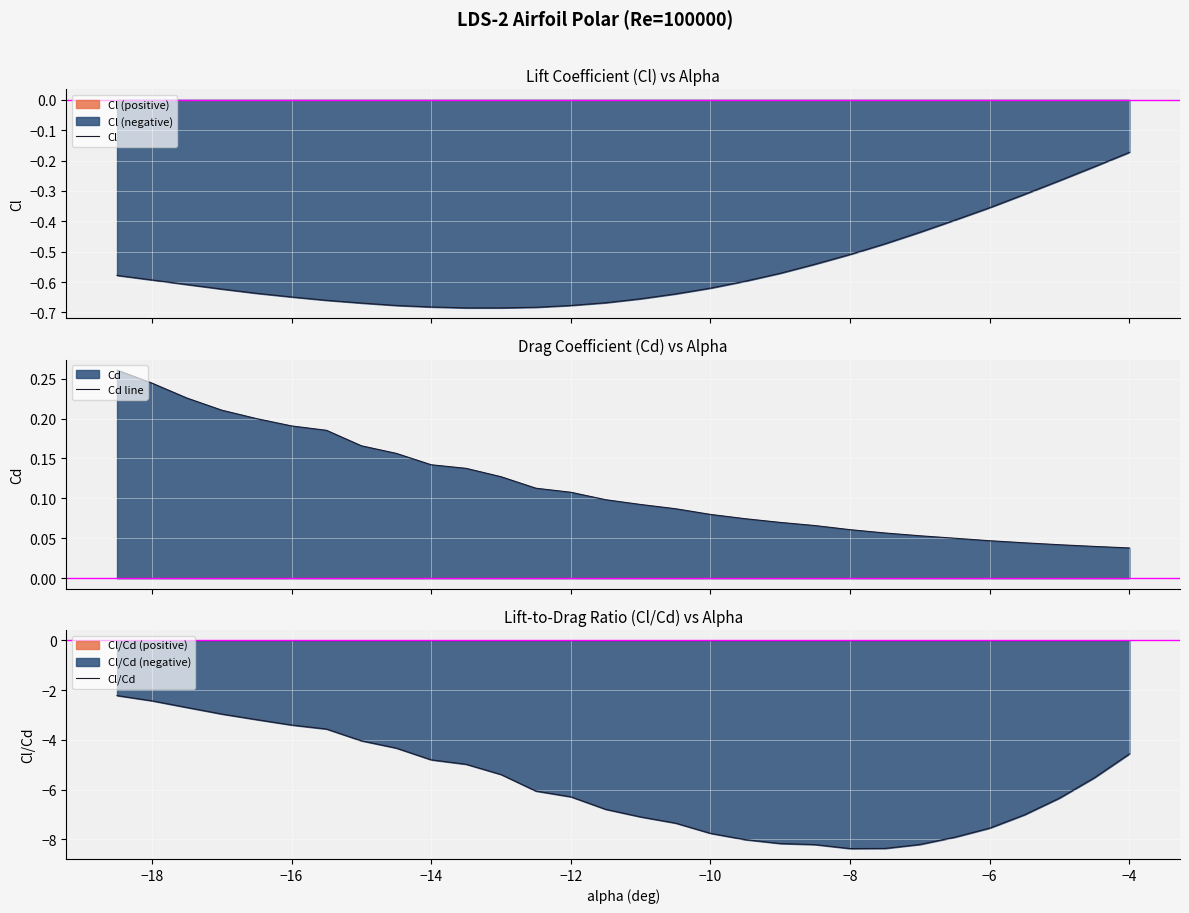

How many values in the Cl/Cd series are below -6?

16